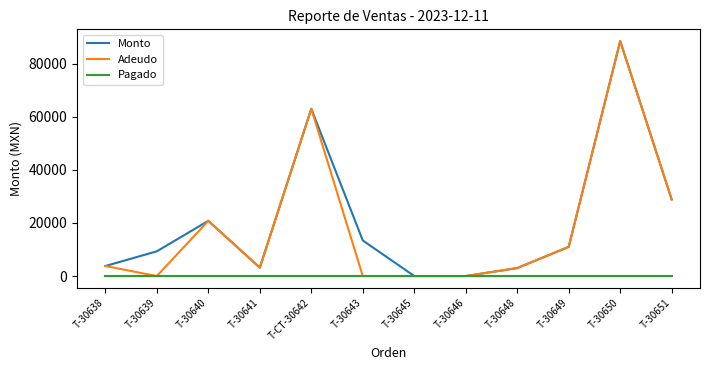

At which category is the sum across all series the highest?

T-30650